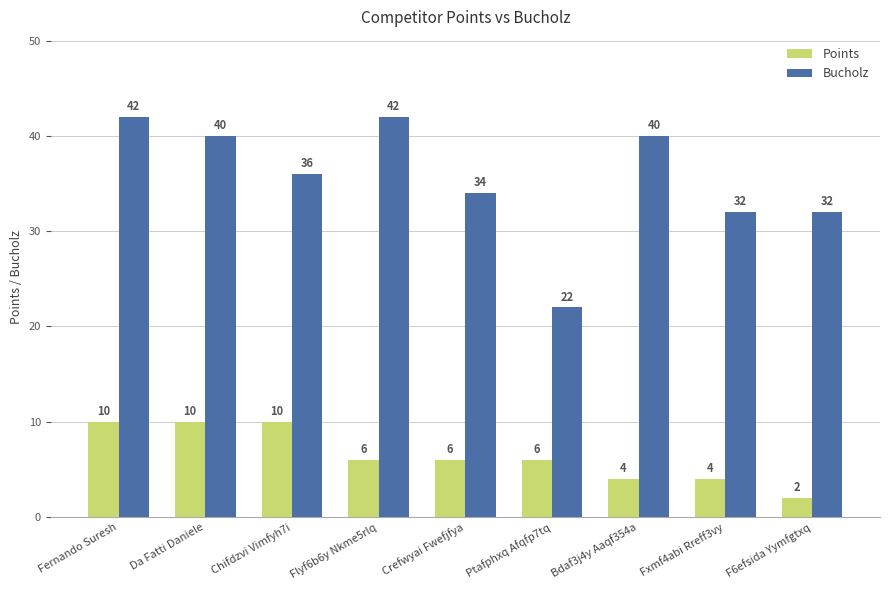

Reading left to right, list all the values displayed in this chart.

Points: Fernando Suresh=10	Da Fatti Daniele=10	Chifdzvi Vimfyh7i=10	Flyf6b6y Nkme5rlq=6	Crefwyai Fwefjfya=6	Ptafphxq Afqfp7tq=6	Bdaf3j4y Aaqf354a=4	Fxmf4abi Rreff3vy=4	F6efsida Yymfgtxq=2
Bucholz: Fernando Suresh=42	Da Fatti Daniele=40	Chifdzvi Vimfyh7i=36	Flyf6b6y Nkme5rlq=42	Crefwyai Fwefjfya=34	Ptafphxq Afqfp7tq=22	Bdaf3j4y Aaqf354a=40	Fxmf4abi Rreff3vy=32	F6efsida Yymfgtxq=32